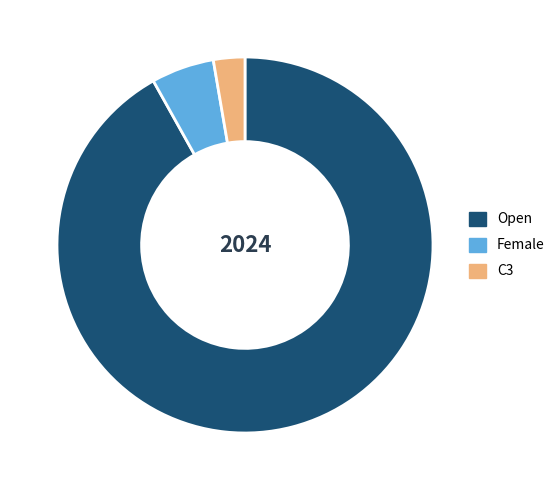

What is the smallest slice in the pie chart?

C3